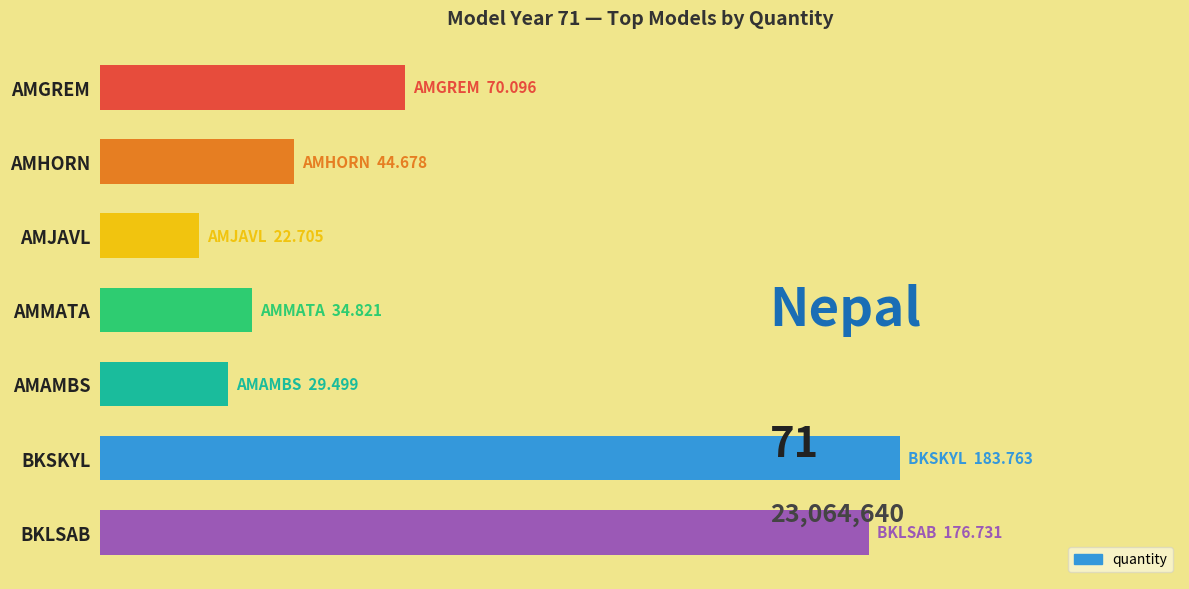

Does the chart contain any negative values?

No